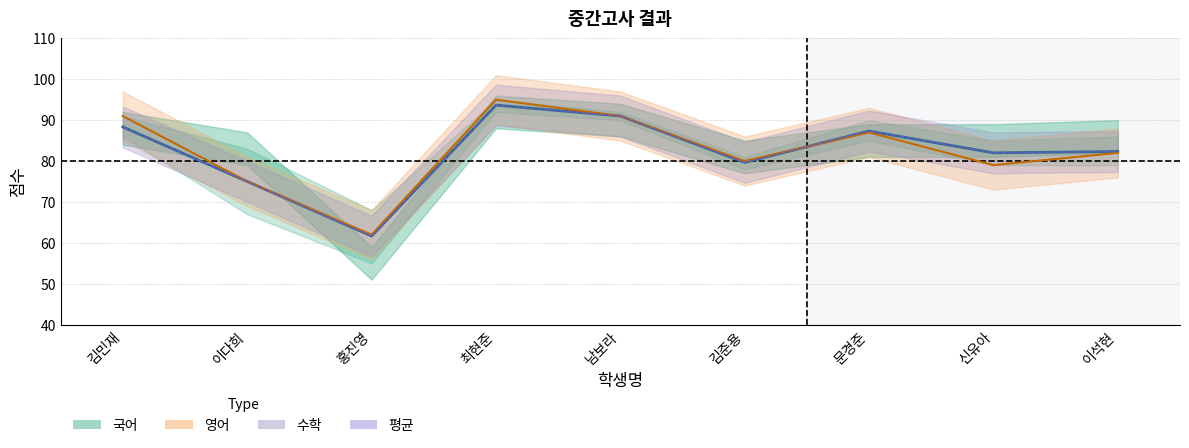

What is the lowest value of the 수학 series?

62.0